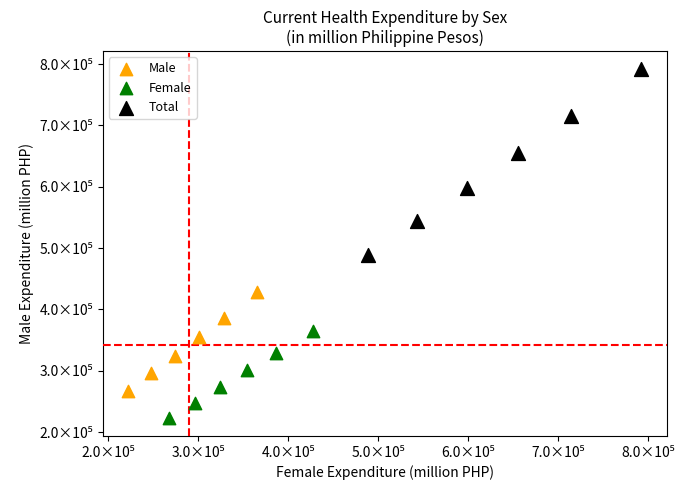

What are all the series names shown in the legend?

Male, Female, Total